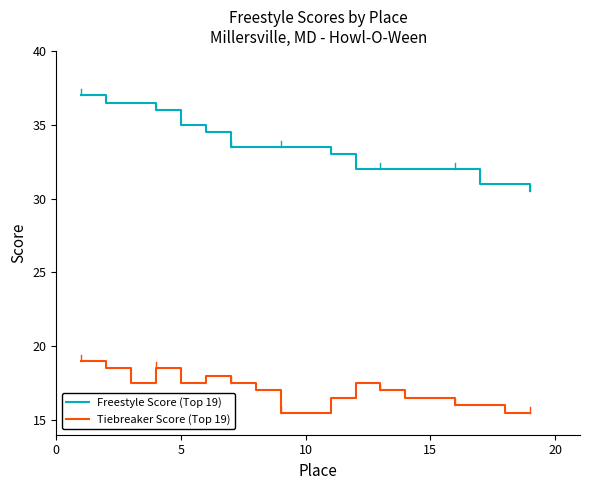

Rank the series by their maximum value, from lowest to highest.

Tiebreaker Score (Top 19), Freestyle Score (Top 19)